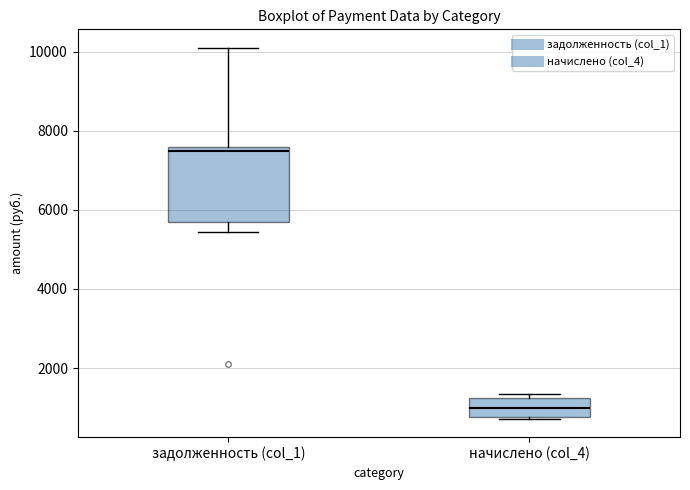

Reading left to right, transcribe this box plot: for each box, give where its median line is, the range the box spans, and where its two whiskers end, as read against the y-axis. The values are not printed on the chart, so give them approximately, as read against the axis.

задолженность (col_1): median 7400, box 5600 to 7600, whiskers 5400 to 10000
начислено (col_4): median 1000, box 800 to 1200, whiskers 800 to 1400